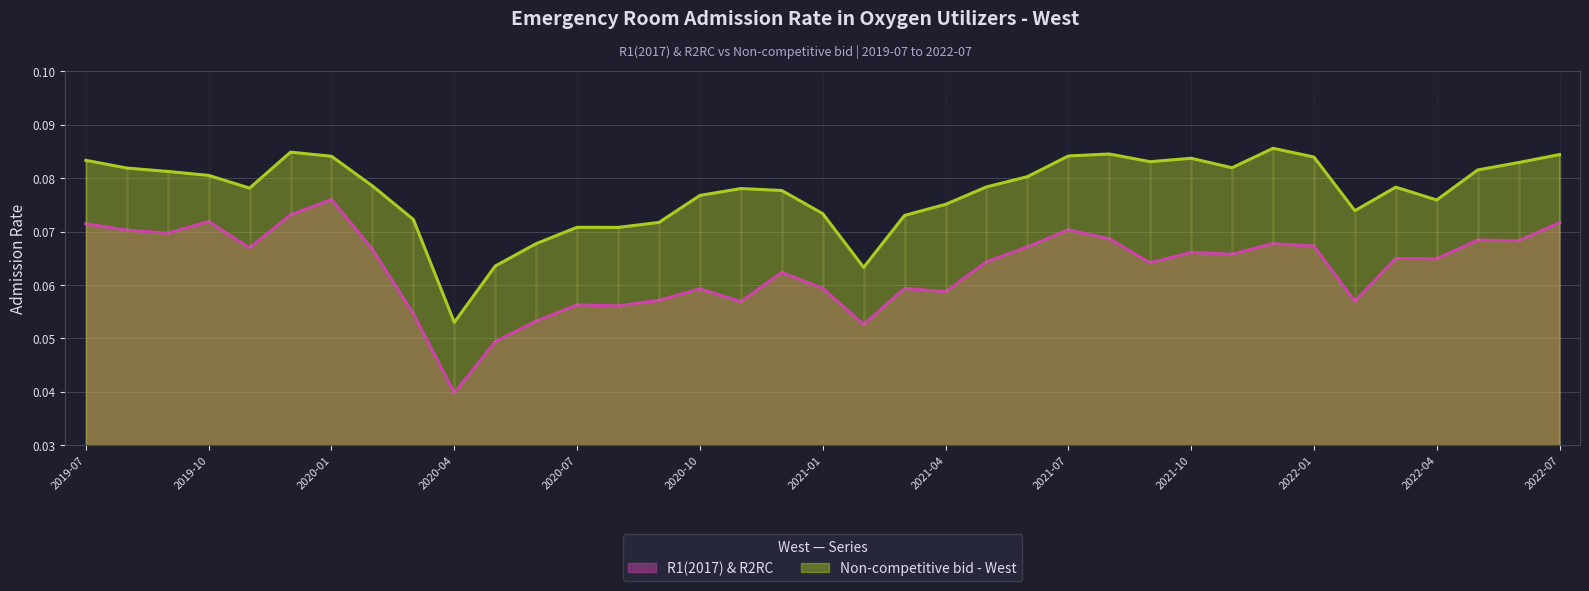

The value of Non-competitive bid - West at 2021-07 is 0.1. True or false?

False